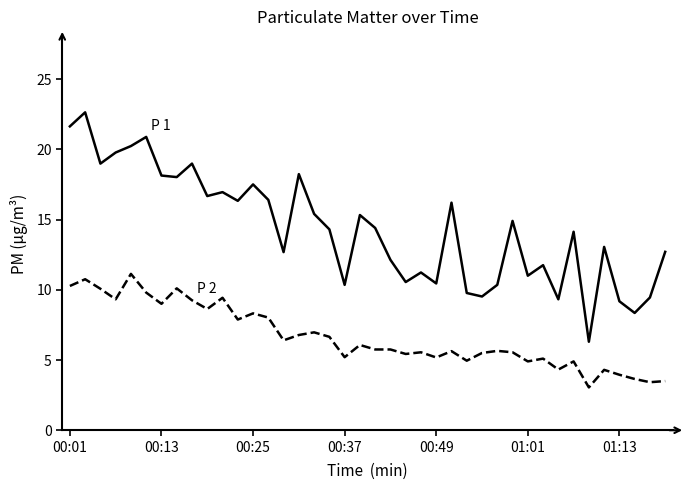

What is the greatest value displayed?

22.6